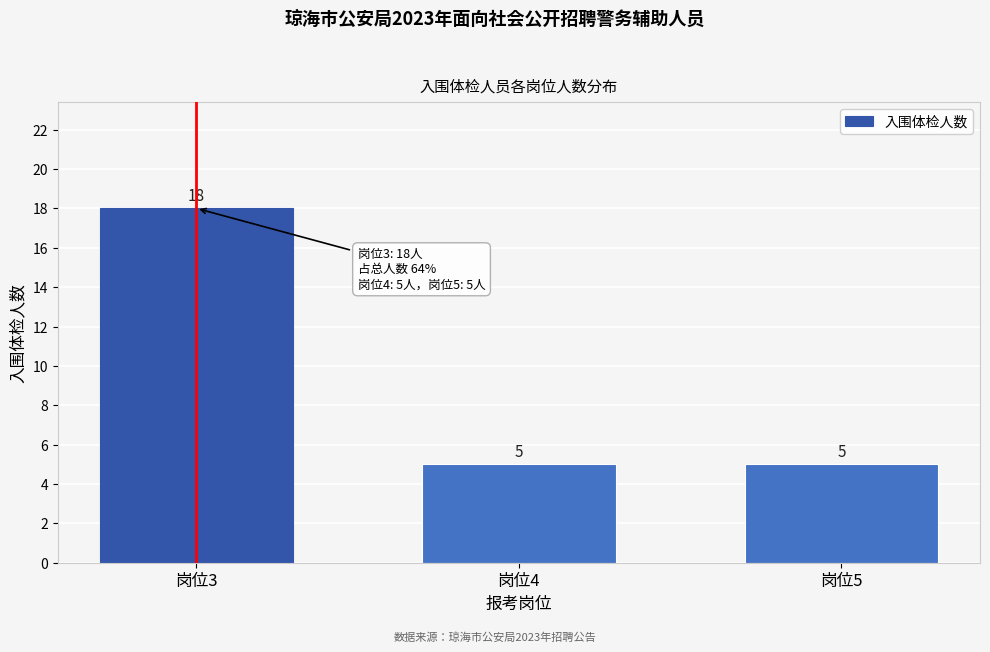

Reading right to left, list all the values displayed in this chart.

5	5	18